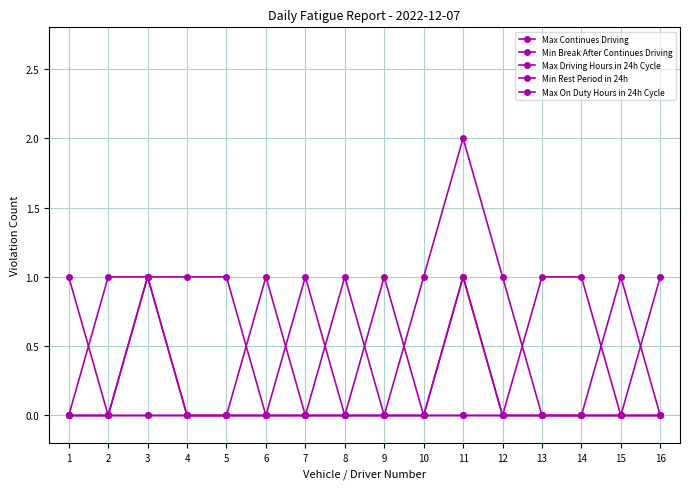

How many distinct data groups are displayed?

5